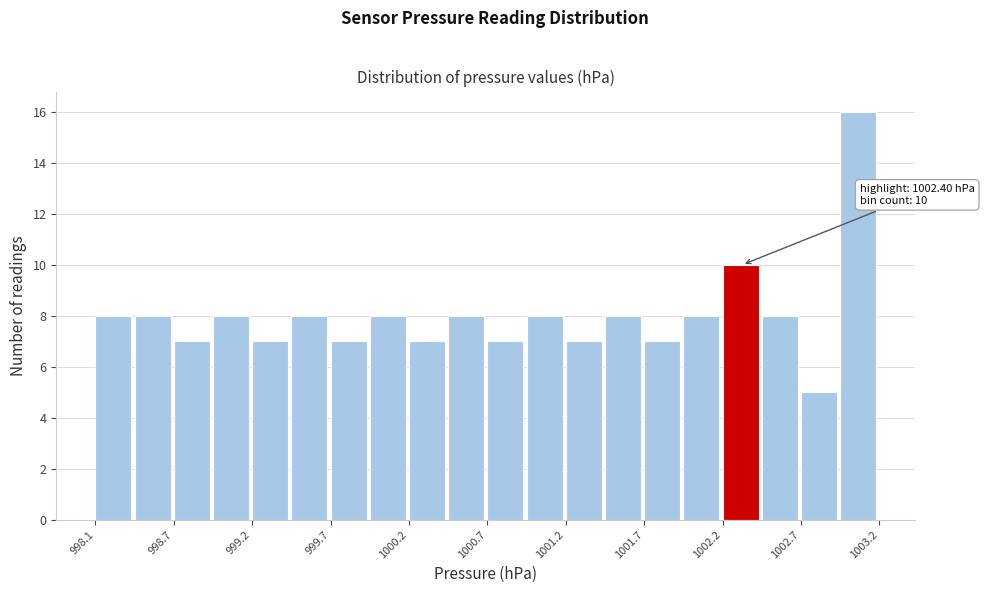

Read against the x-axis, roughly where is the centre of the tallest bar?

1003.0